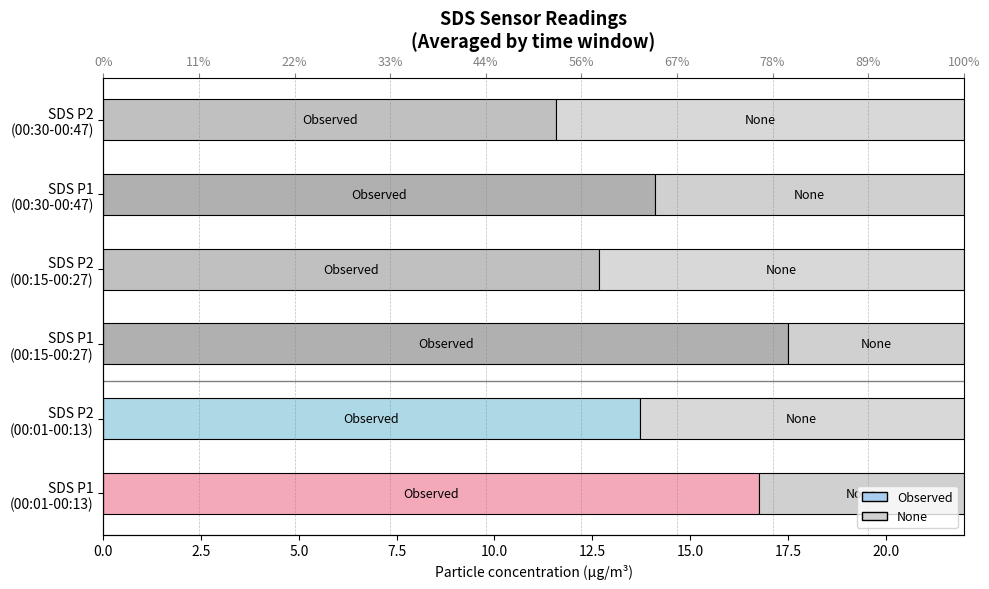

True or false: None has a value of 8.3 at SDS P2 (00:01-00:13).

True